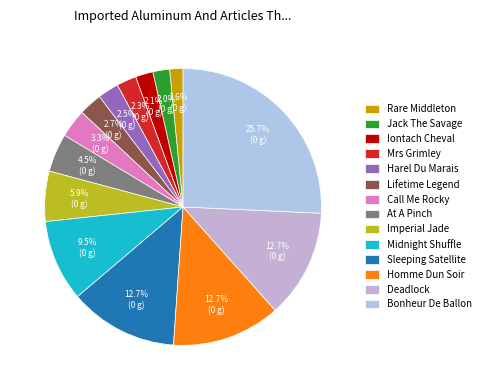

Is there a majority slice in this chart?

No